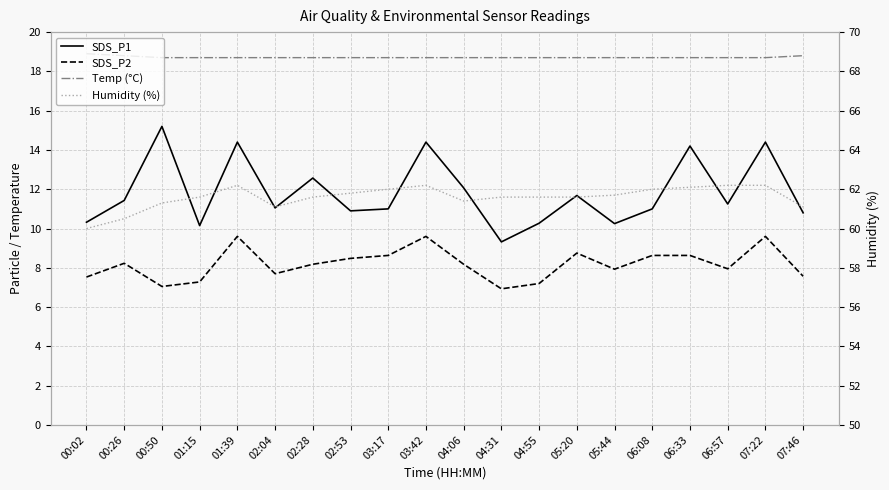

Which series changed the most between 01:15 and 07:46?

SDS_P1